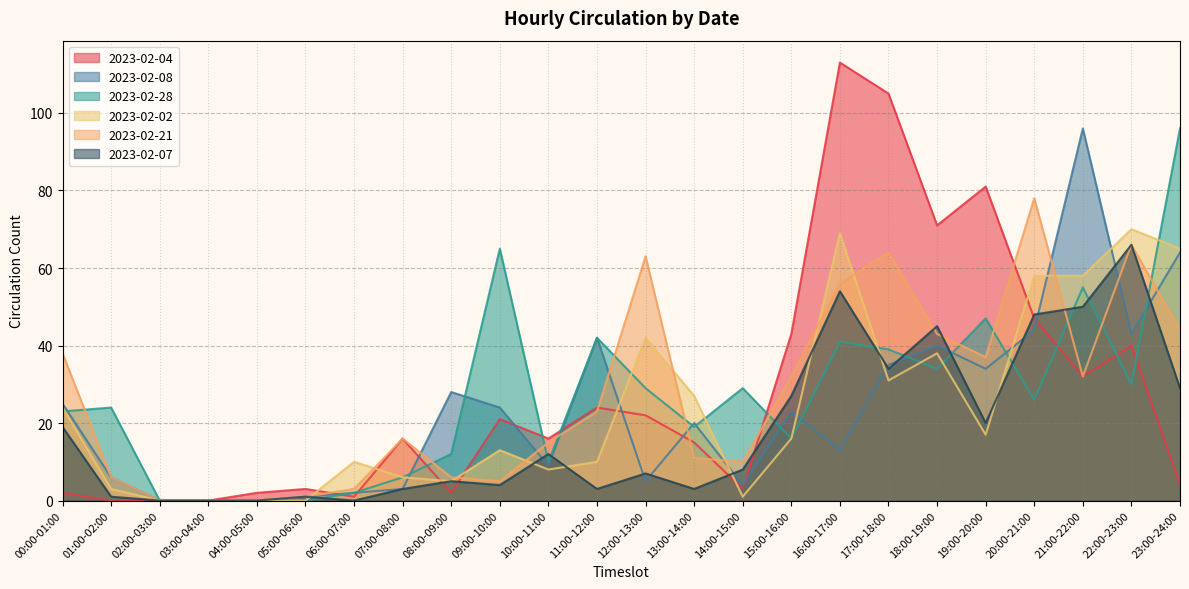

What is the label of the 11th point from the right?

13:00-14:00